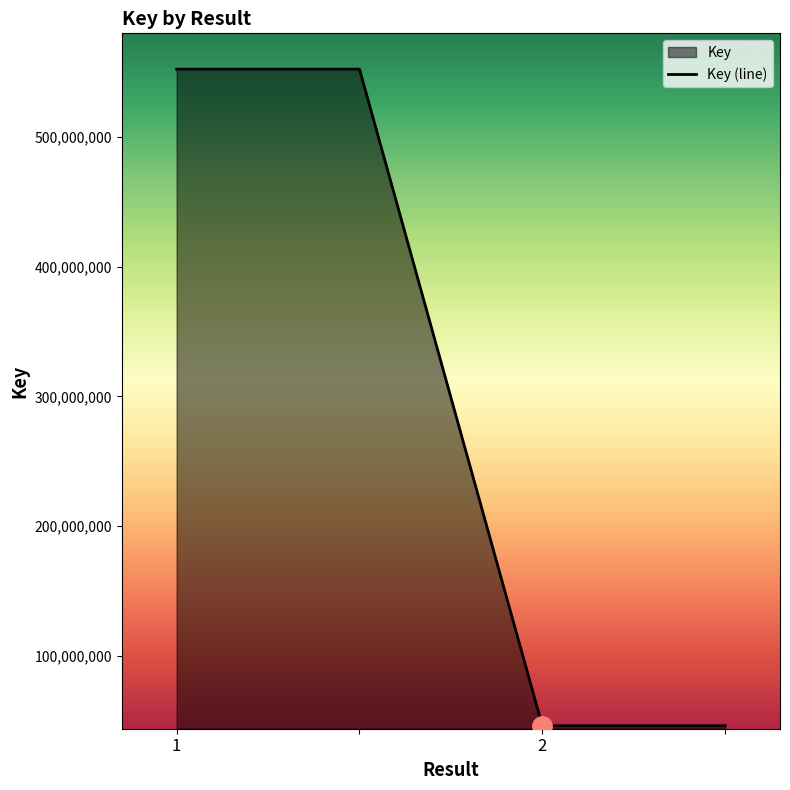

Does the chart have visible grid lines?

No